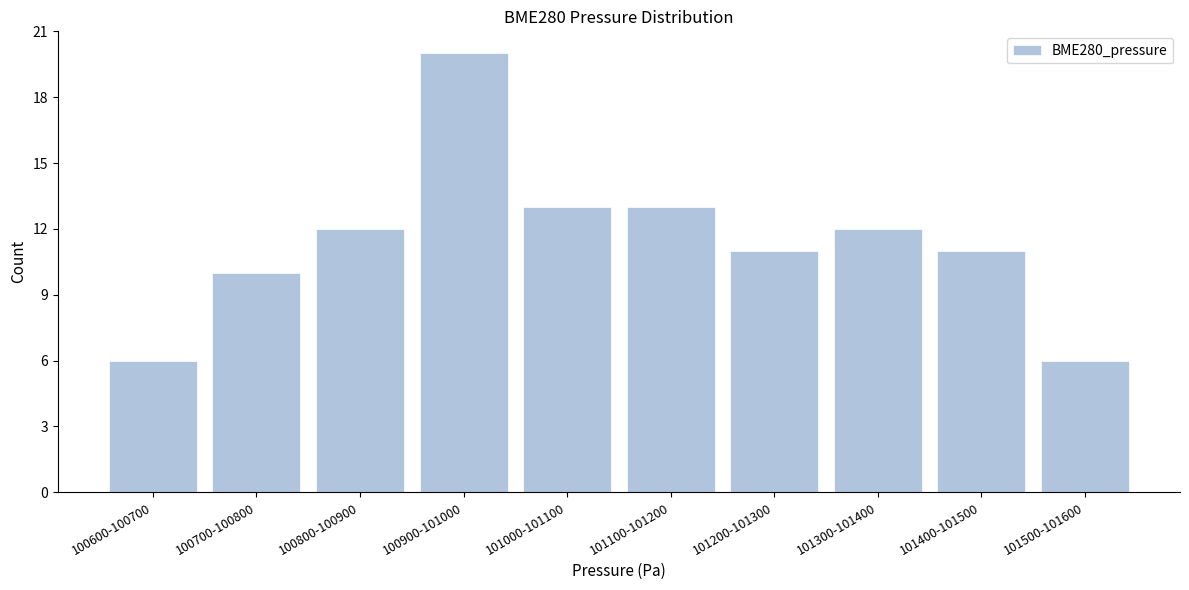

Reading right to left, extract all data points from this chart.

101500-101600=6	101400-101500=11	101300-101400=12	101200-101300=11	101100-101200=13	101000-101100=13	100900-101000=20	100800-100900=12	100700-100800=10	100600-100700=6